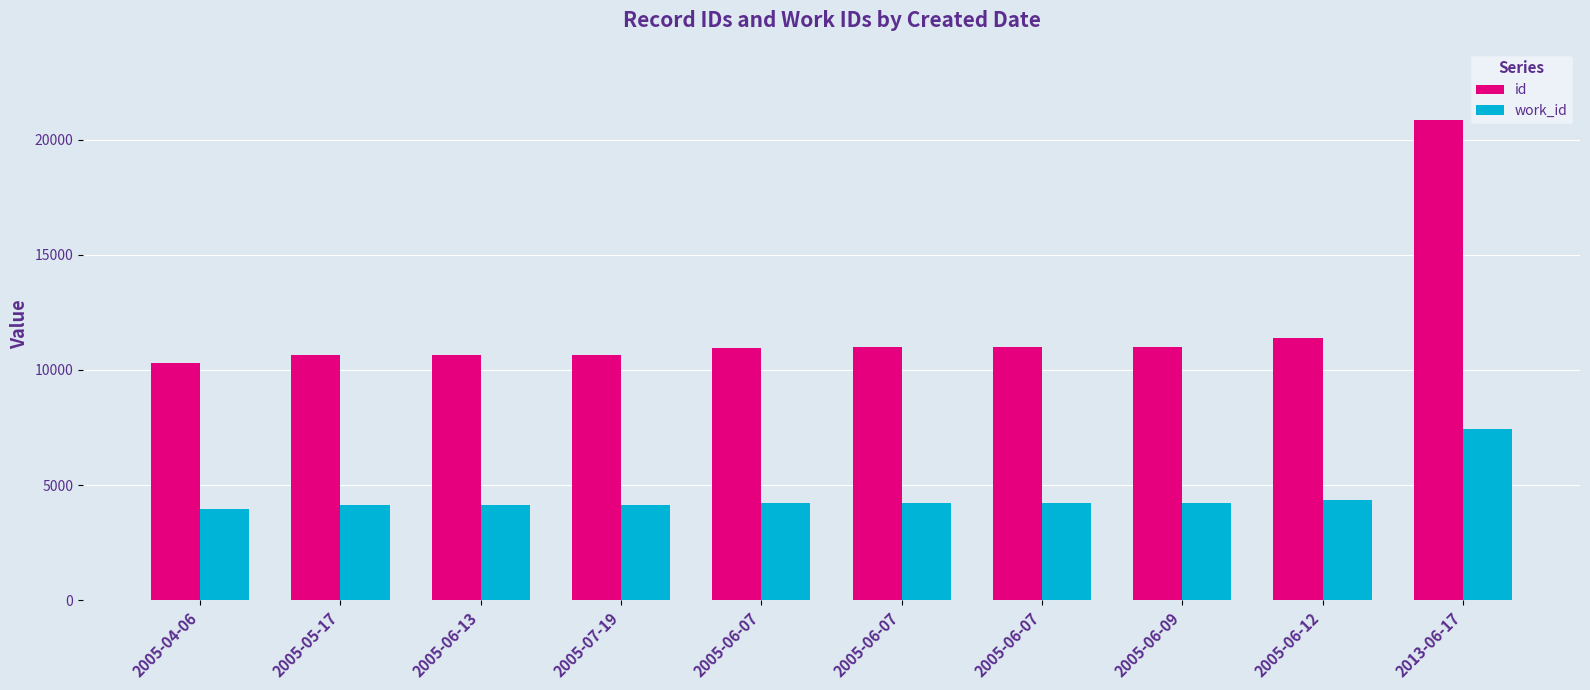

What is the label of the 5th bar from the right?

2005-06-07